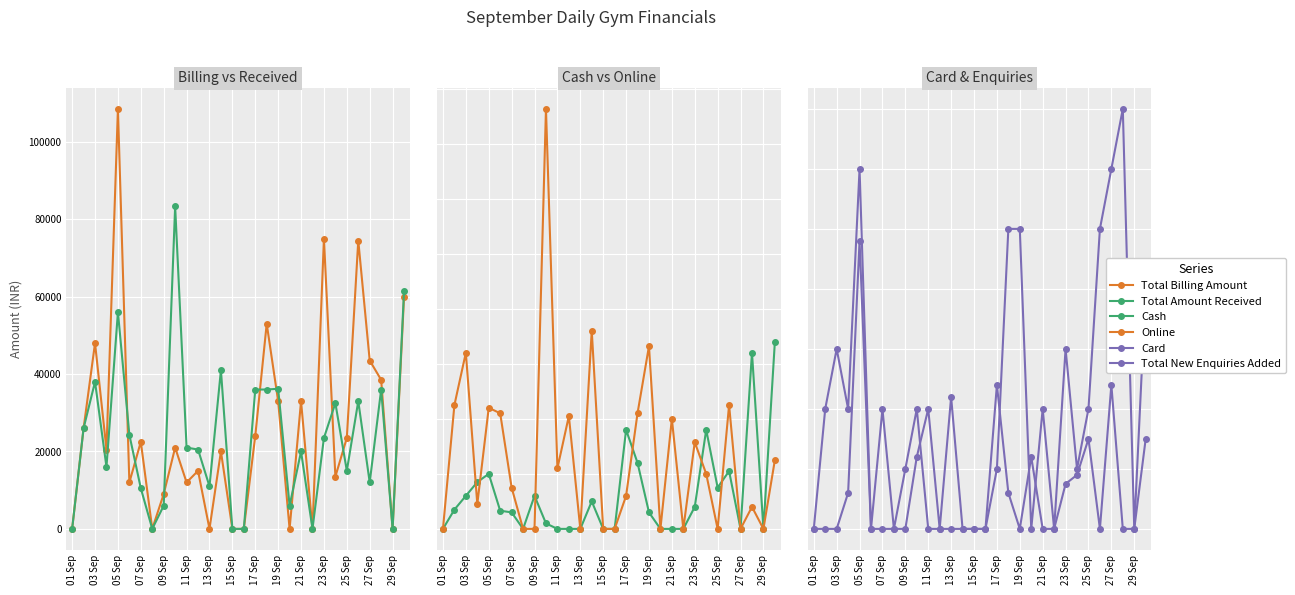

List the series in order of their peak value, highest first.

Total Billing Amount, Total Amount Received, Online, Total New Enquiries Added, Cash, Card